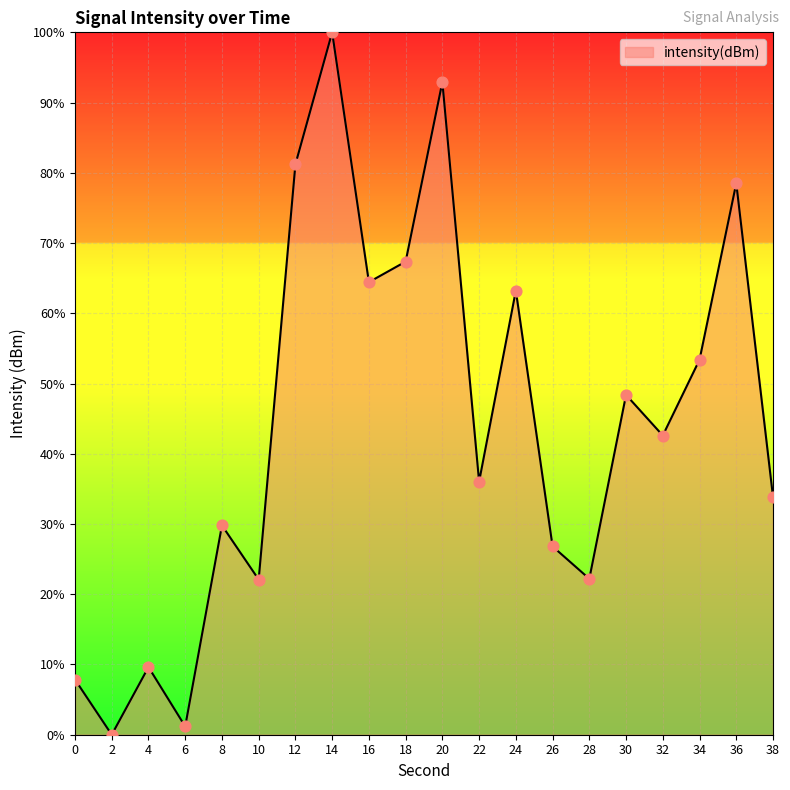

What is the change in value from 26 to 32?

+15.8